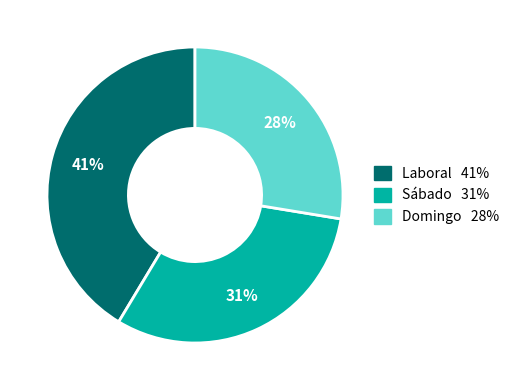

To the nearest percent, what is the difference between the Sábado and Domingo slice percentages?

3%